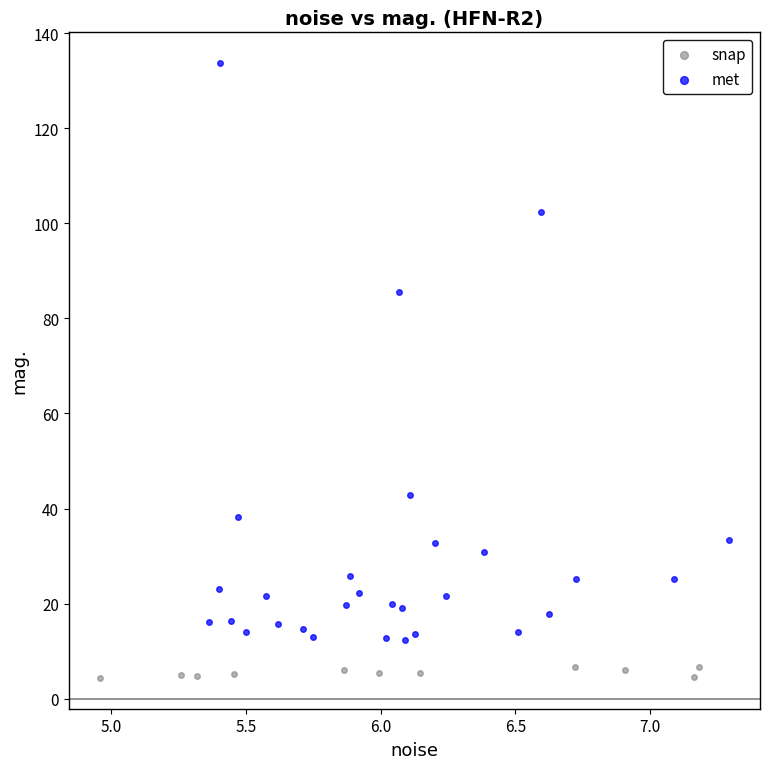

What are all the series names shown in the legend?

snap, met